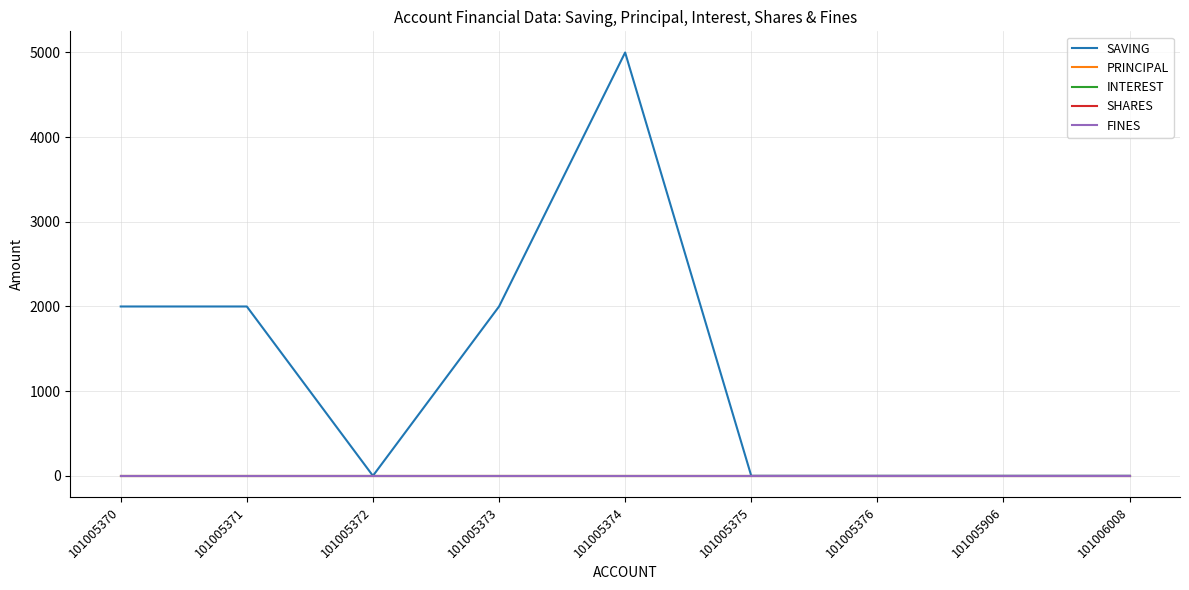

Reading right to left, extract all data points from this chart.

SAVING: 101006008=0	101005906=0	101005376=0	101005375=0	101005374=5000	101005373=2000	101005372=0	101005371=2000	101005370=2000
PRINCIPAL: 101006008=0	101005906=0	101005376=0	101005375=0	101005374=0	101005373=0	101005372=0	101005371=0	101005370=0
INTEREST: 101006008=0	101005906=0	101005376=0	101005375=0	101005374=0	101005373=0	101005372=0	101005371=0	101005370=0
SHARES: 101006008=0	101005906=0	101005376=0	101005375=0	101005374=0	101005373=0	101005372=0	101005371=0	101005370=0
FINES: 101006008=0	101005906=0	101005376=0	101005375=0	101005374=0	101005373=0	101005372=0	101005371=0	101005370=0